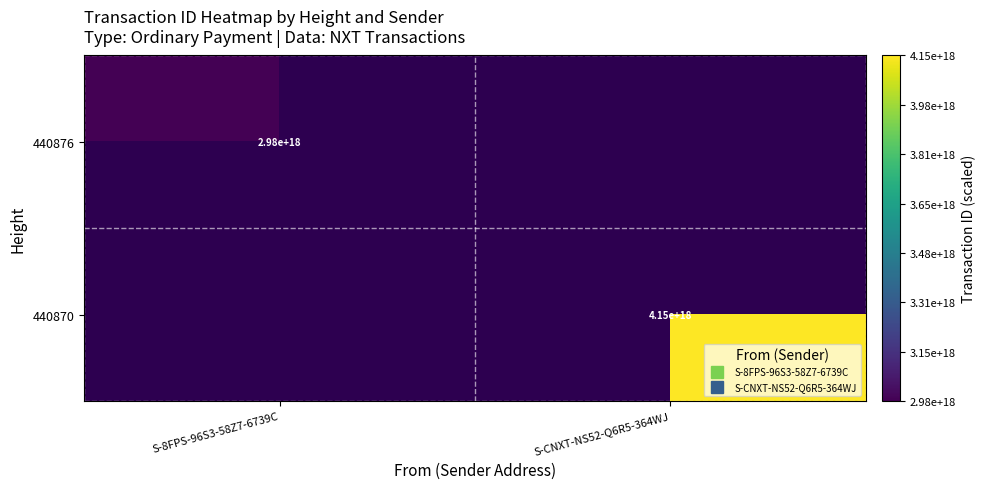

Which category has the lowest value in the 440870 series?

S-8FPS-96S3-58Z7-6739C